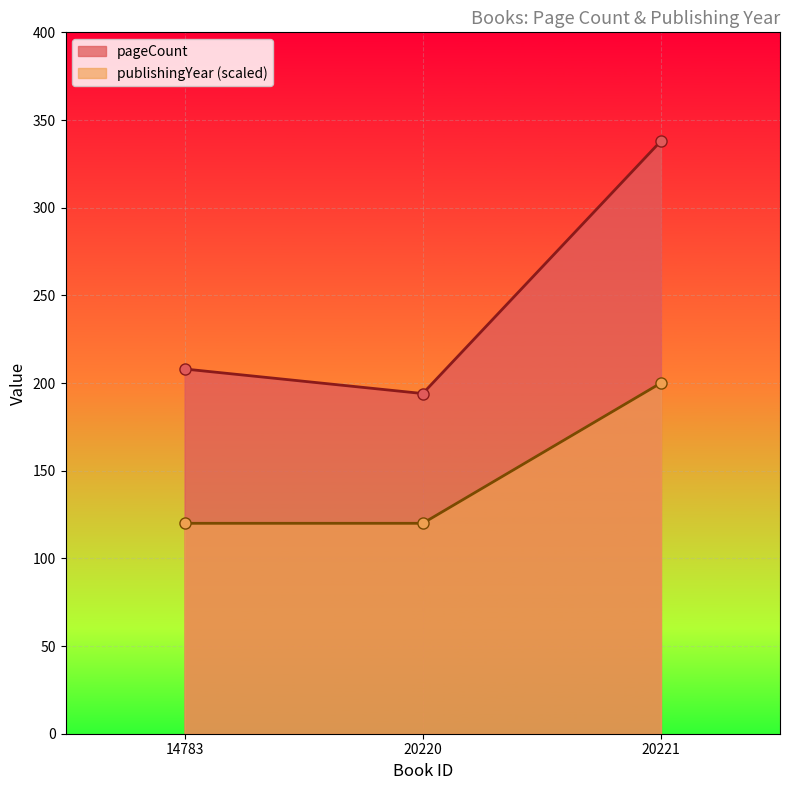

Which series changed the most between 20220 and 20221?

pageCount